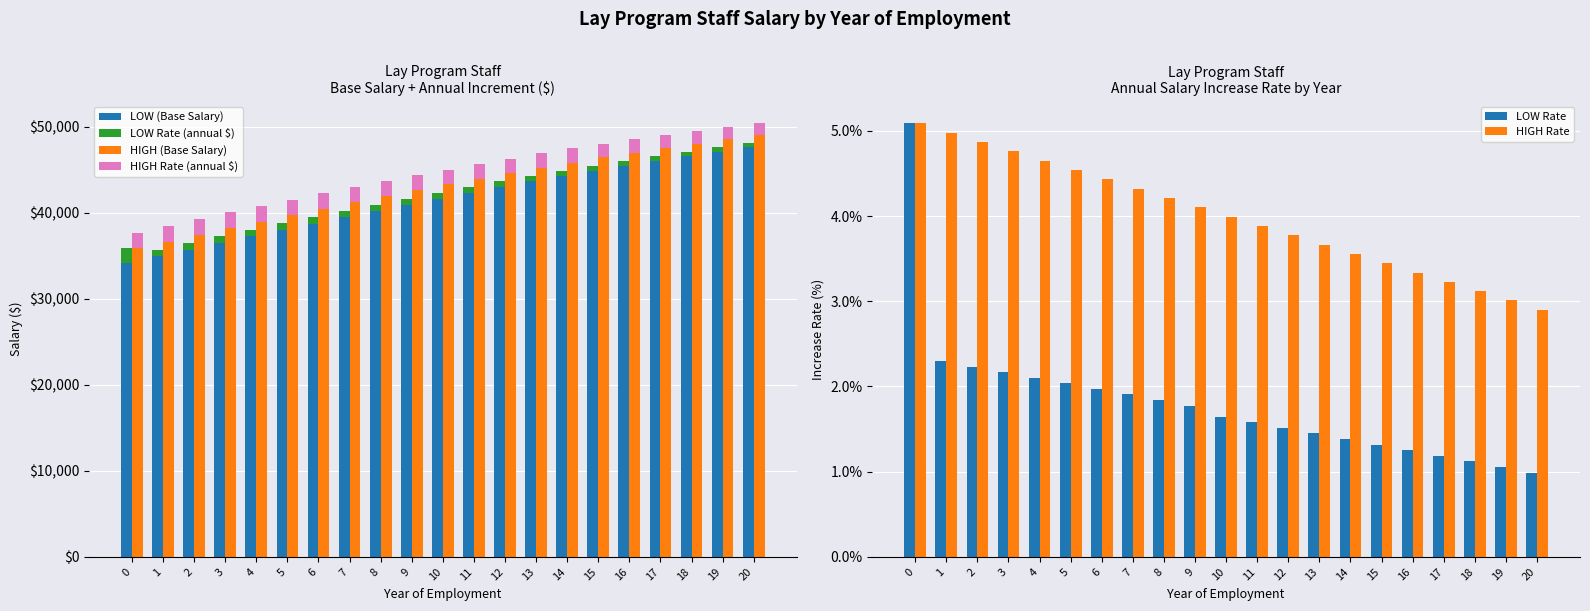

How many groups of bars are there?

21